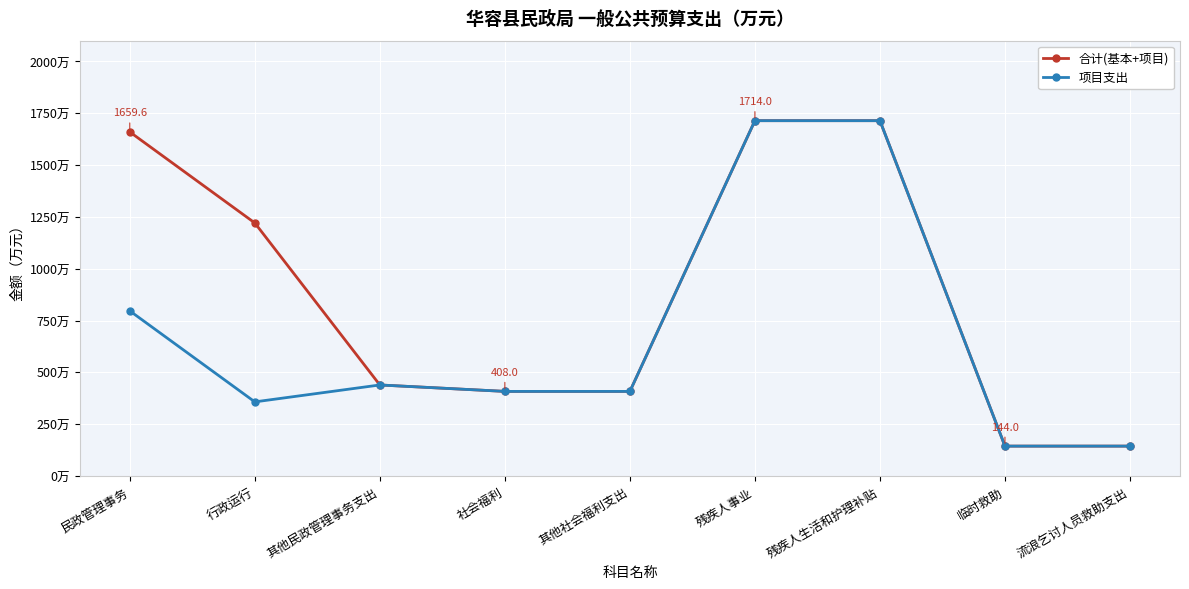

What is the value of the 合计(基本+项目) point at the 3rd from the left?

439.0